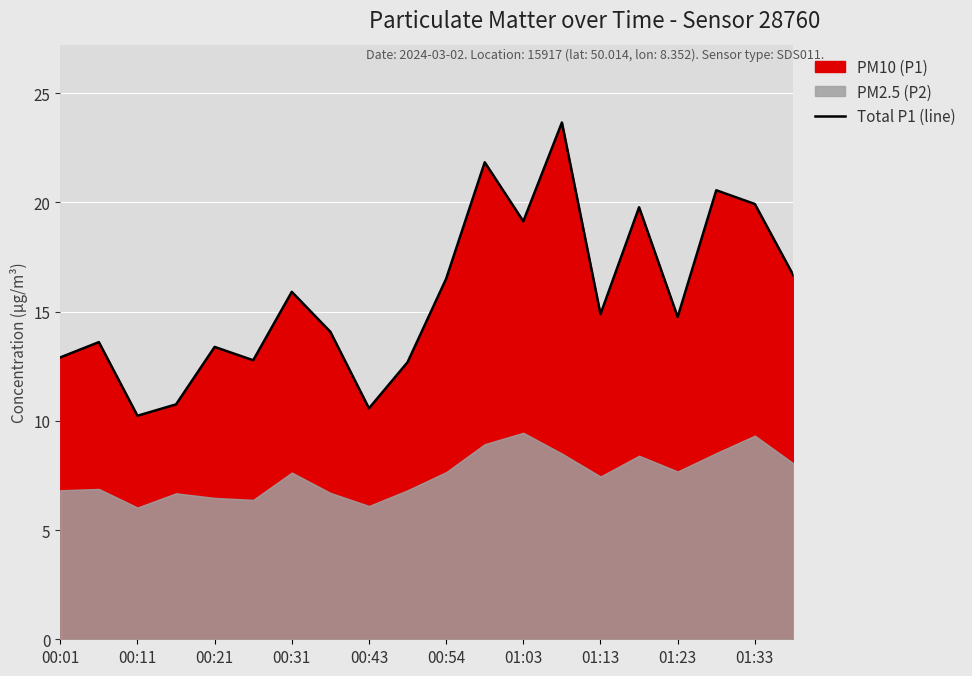

The value of Total P1 (line) at 01:23 is 22.3. True or false?

False